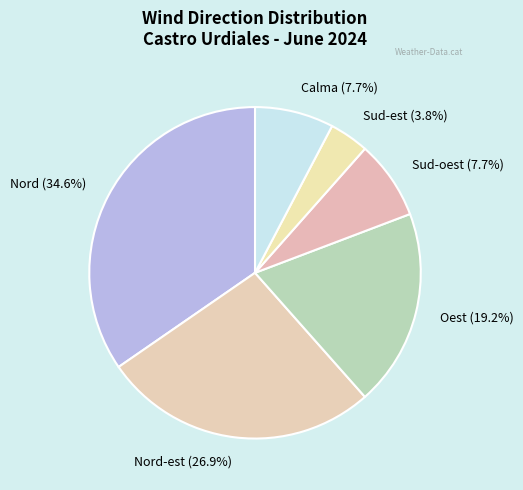

Is there a majority slice in this chart?

No